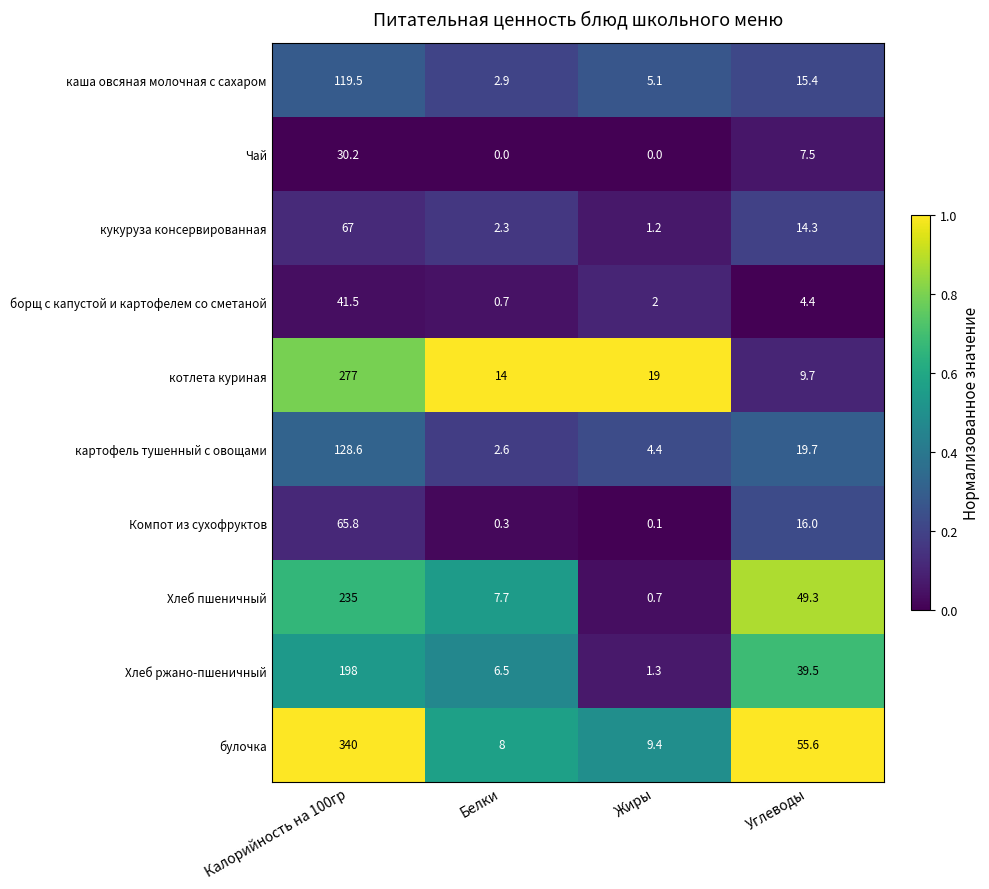

Rank the series at Жиры from lowest to highest value.

Чай, Компот из сухофруктов, Хлеб пшеничный, кукуруза консервированная, Хлеб ржано-пшеничный, борщ с капустой и картофелем со сметаной, картофель тушенный с овощами, каша овсяная молочная с сахаром, булочка, котлета куриная